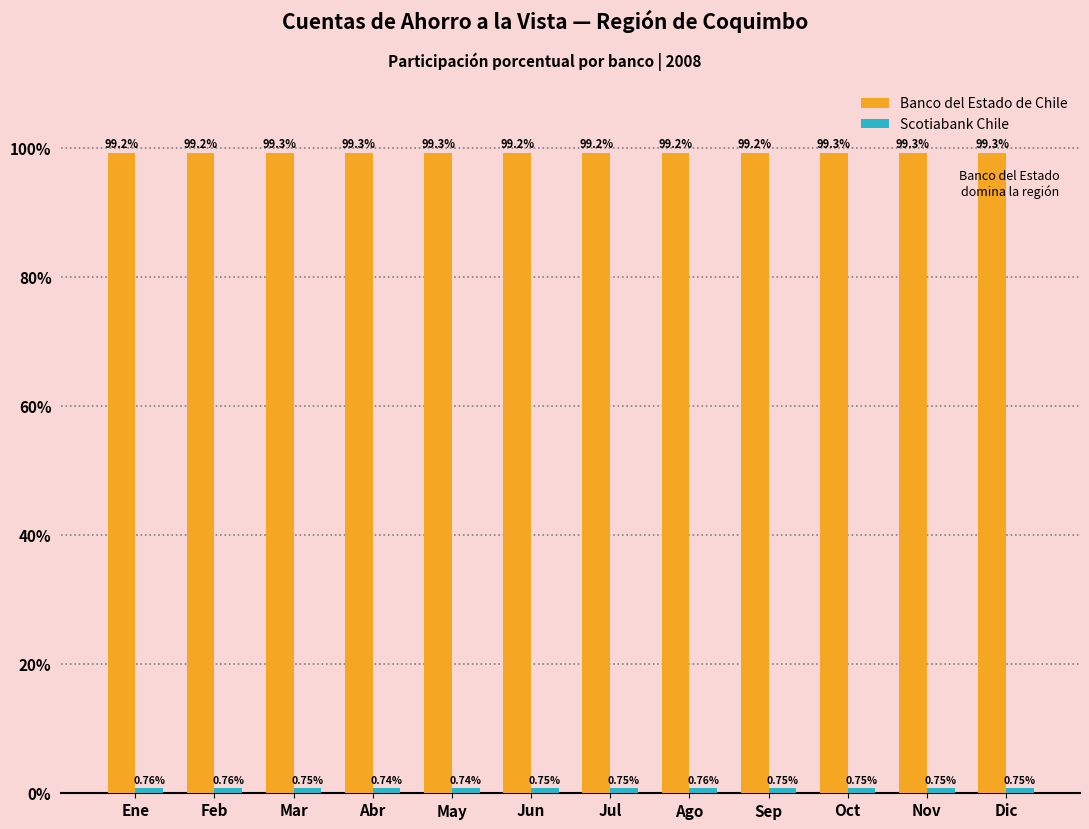

What position from the right is Mar?

10